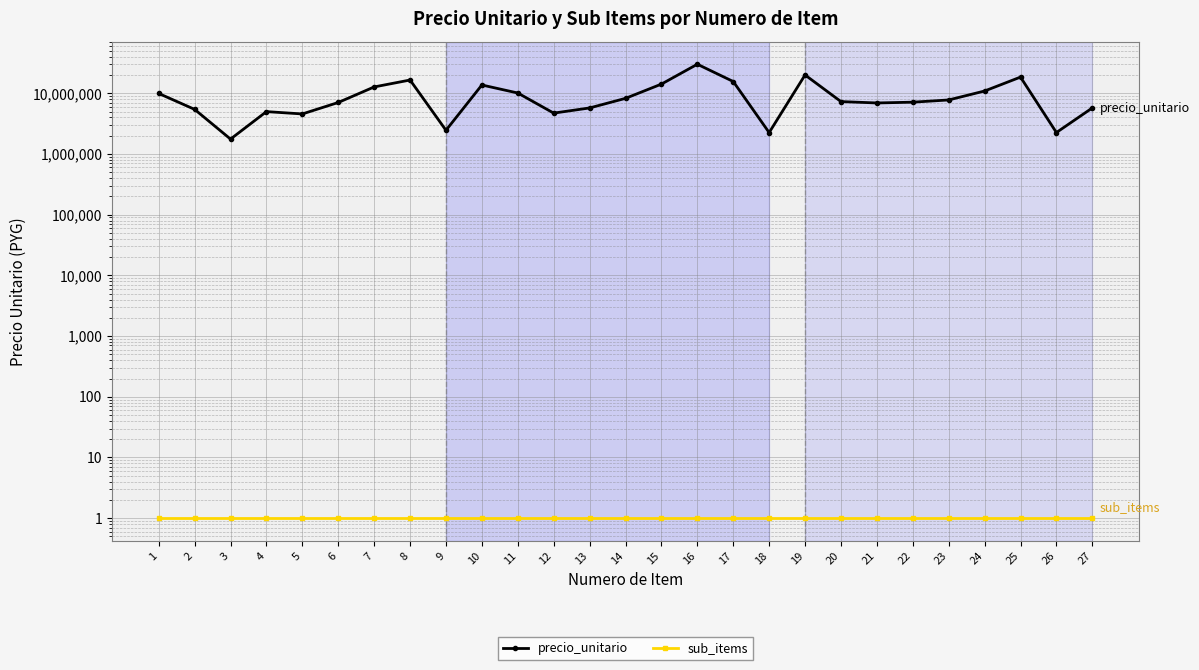

True or false: sub_items and precio_unitario cross at least once.

False